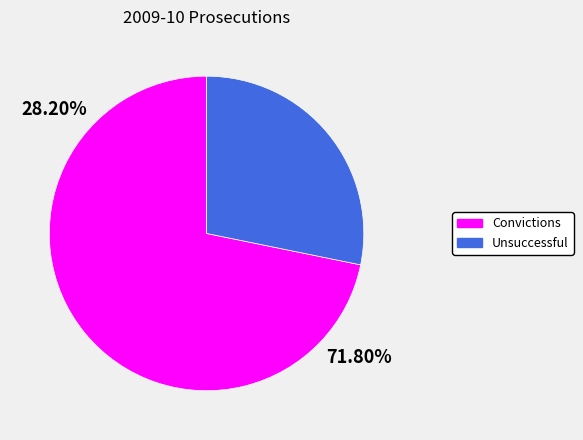

True or false: Unsuccessful accounts for 14% of the total.

False